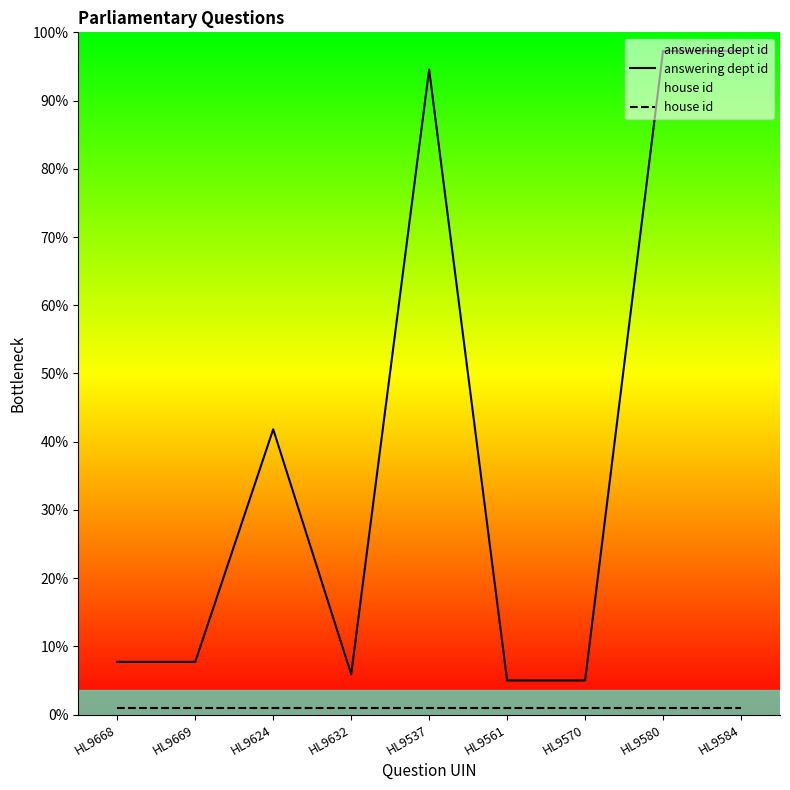

Which series has the largest range (max minus min)?

answering dept id